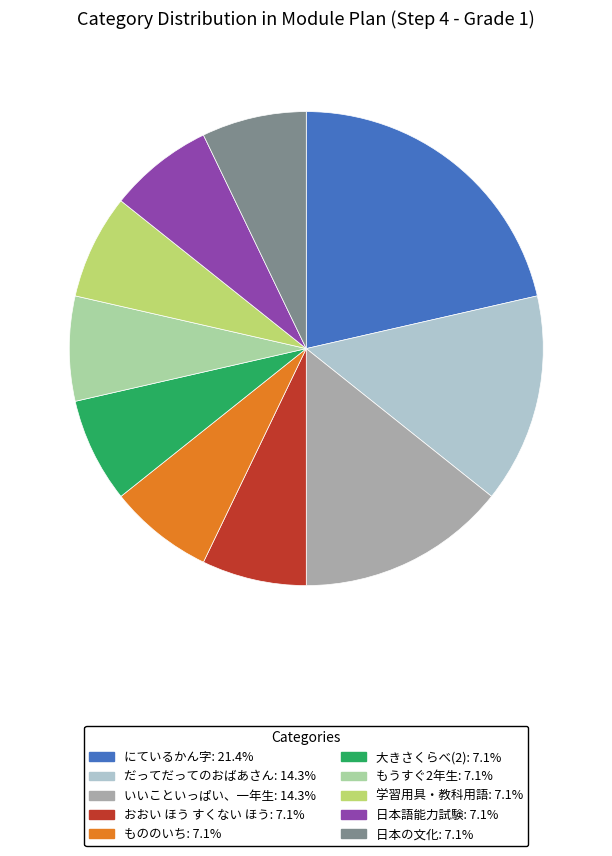

Which has a higher value, にているかん字 or もののいち?

にているかん字